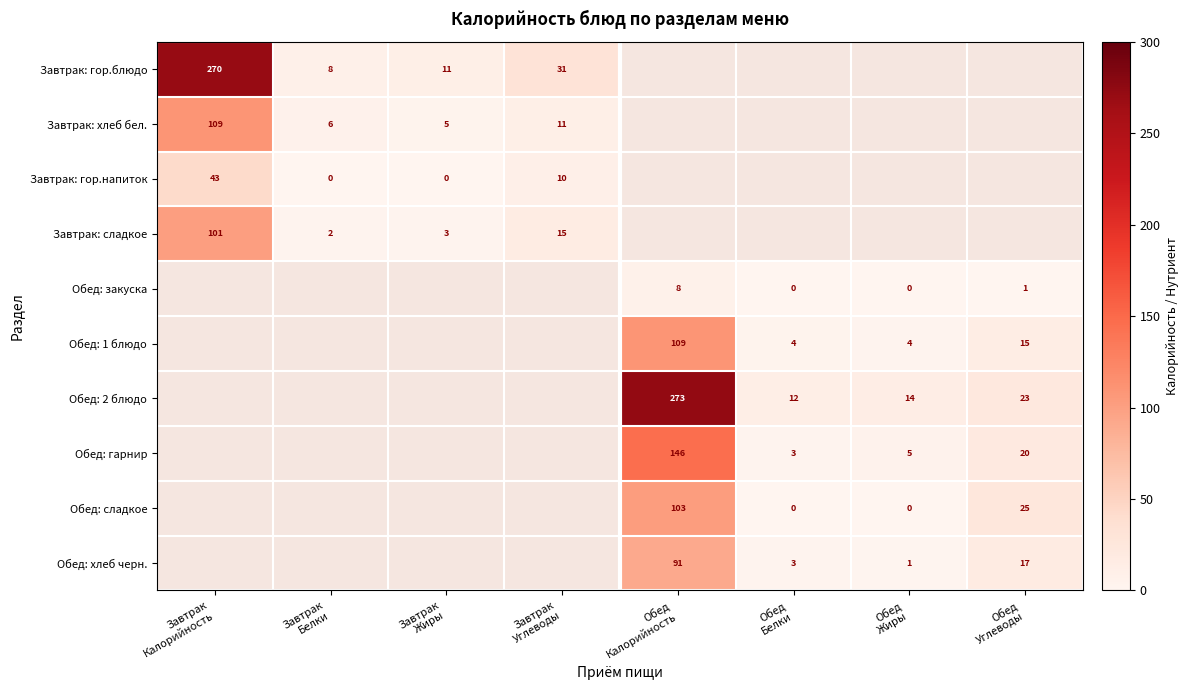

The value of Обед: хлеб черн. at Обед Углеводы is 27.7. True or false?

False